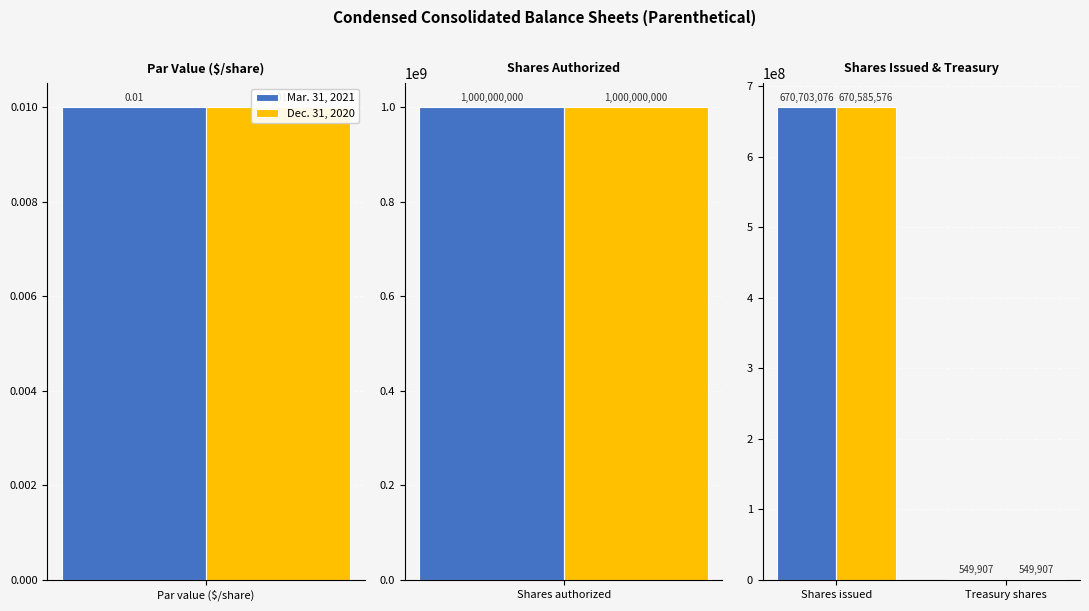

What is the minimum value shown in the chart?

549907